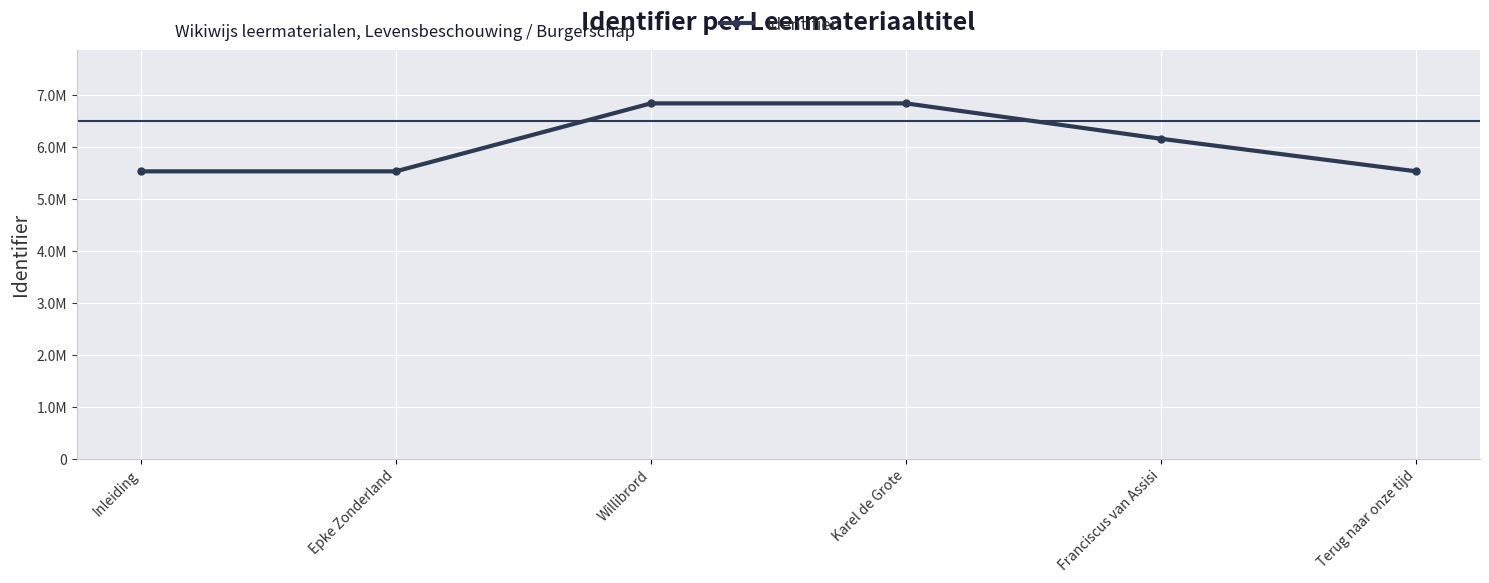

At which category does the chart reach its peak across all series?

Karel de Grote